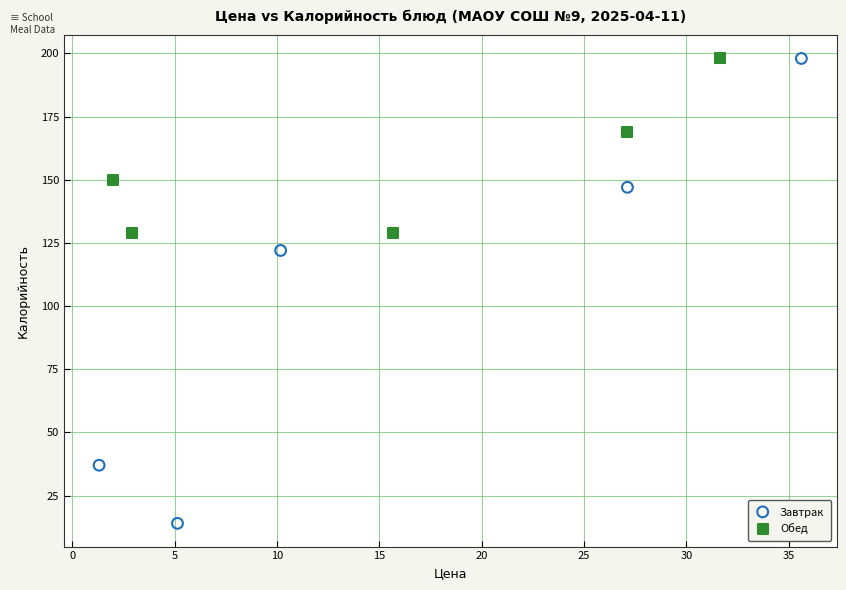

Which series has the largest Y range (max minus min)?

Завтрак